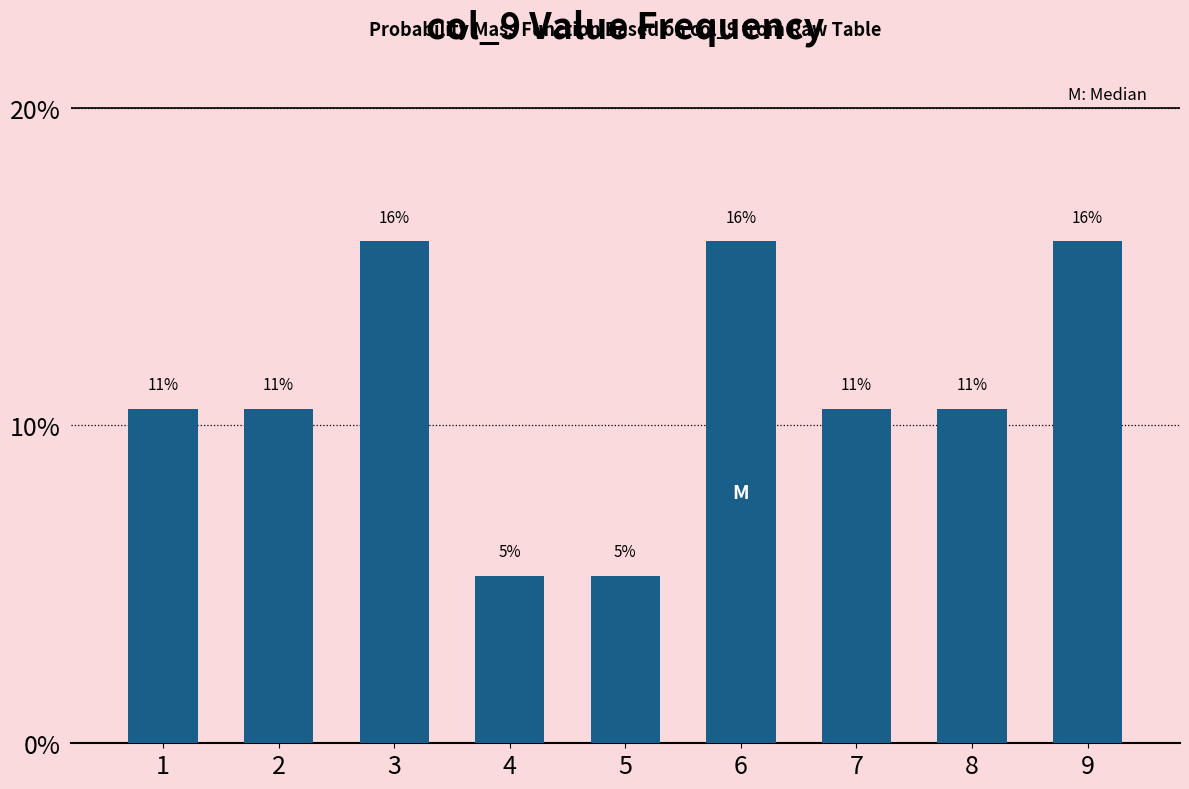

Are the bars horizontal?

No